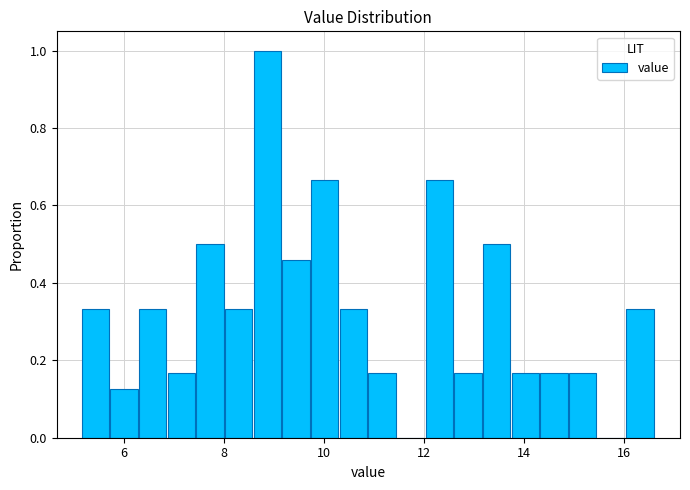

Around what value on the x-axis is the tallest bar? Give the approximate position of its centre, as read against the axis.

8.8